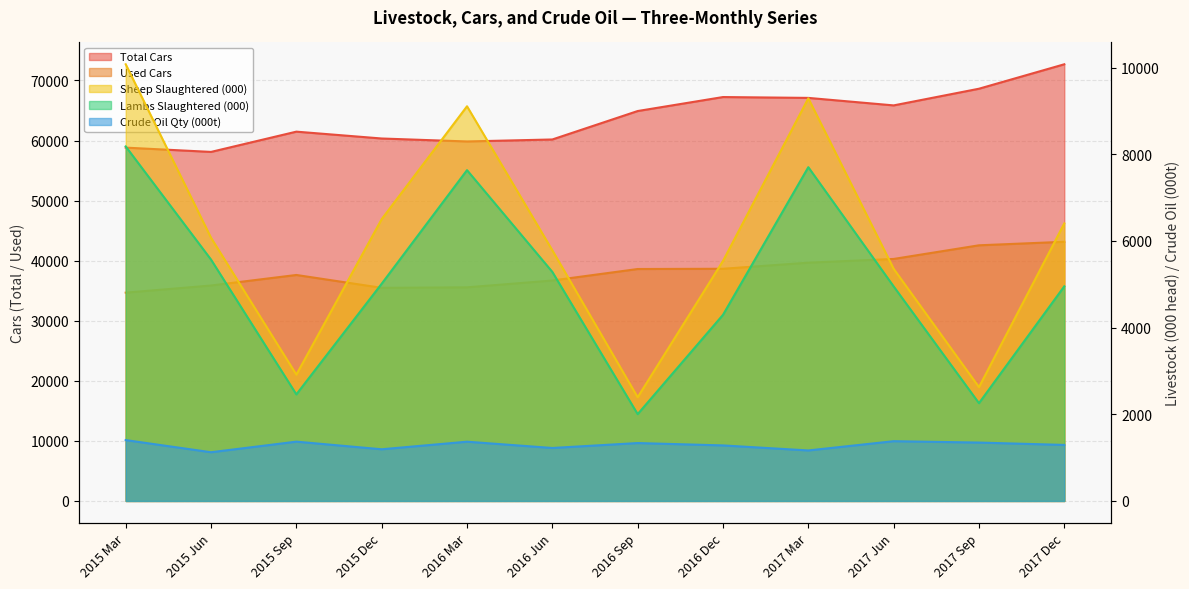

Is it true that Crude Oil Qty (000t) equals 2205.1 at 2016 Dec?

False